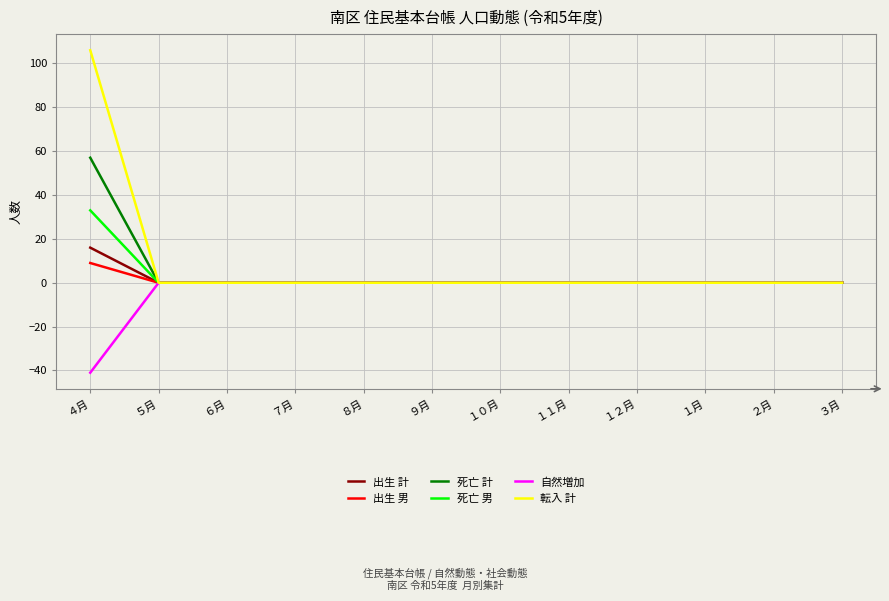

Which category has the highest value in the 死亡 男 series?

４月